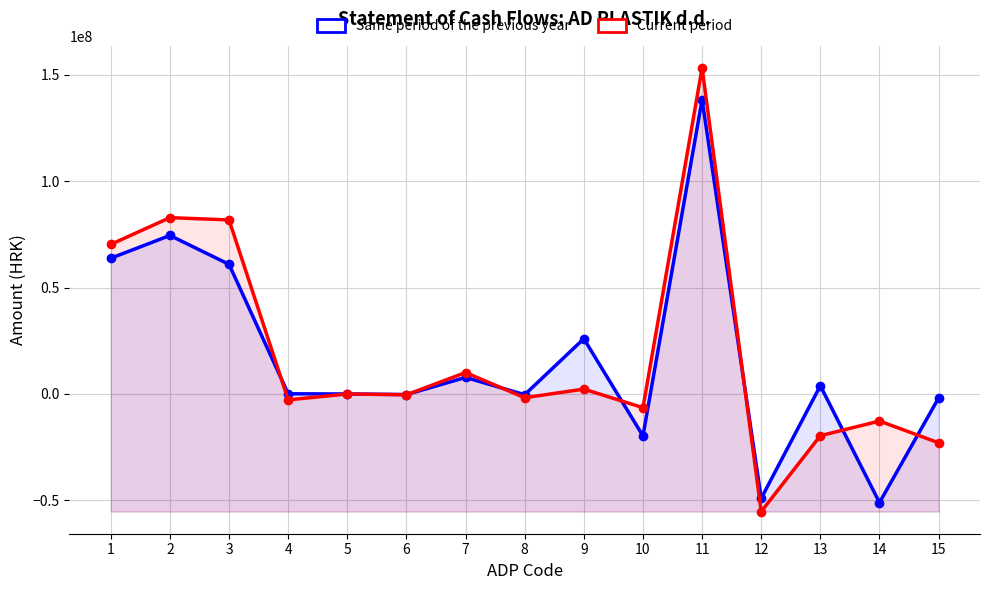

How many data points in Same period of the previous year are above 96464?

7